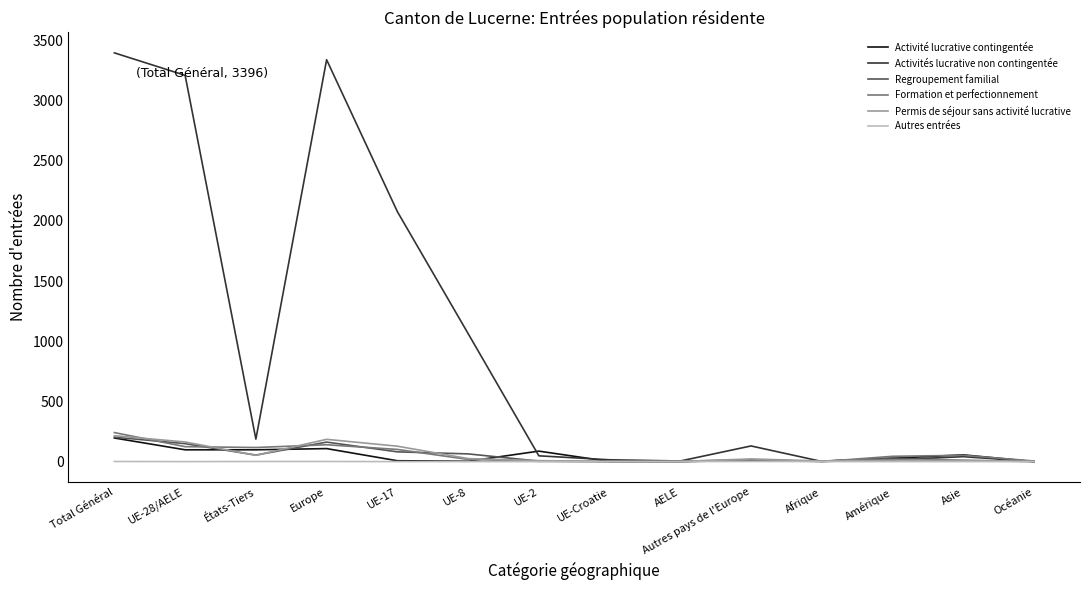

What is the maximum value shown in the chart?

3396